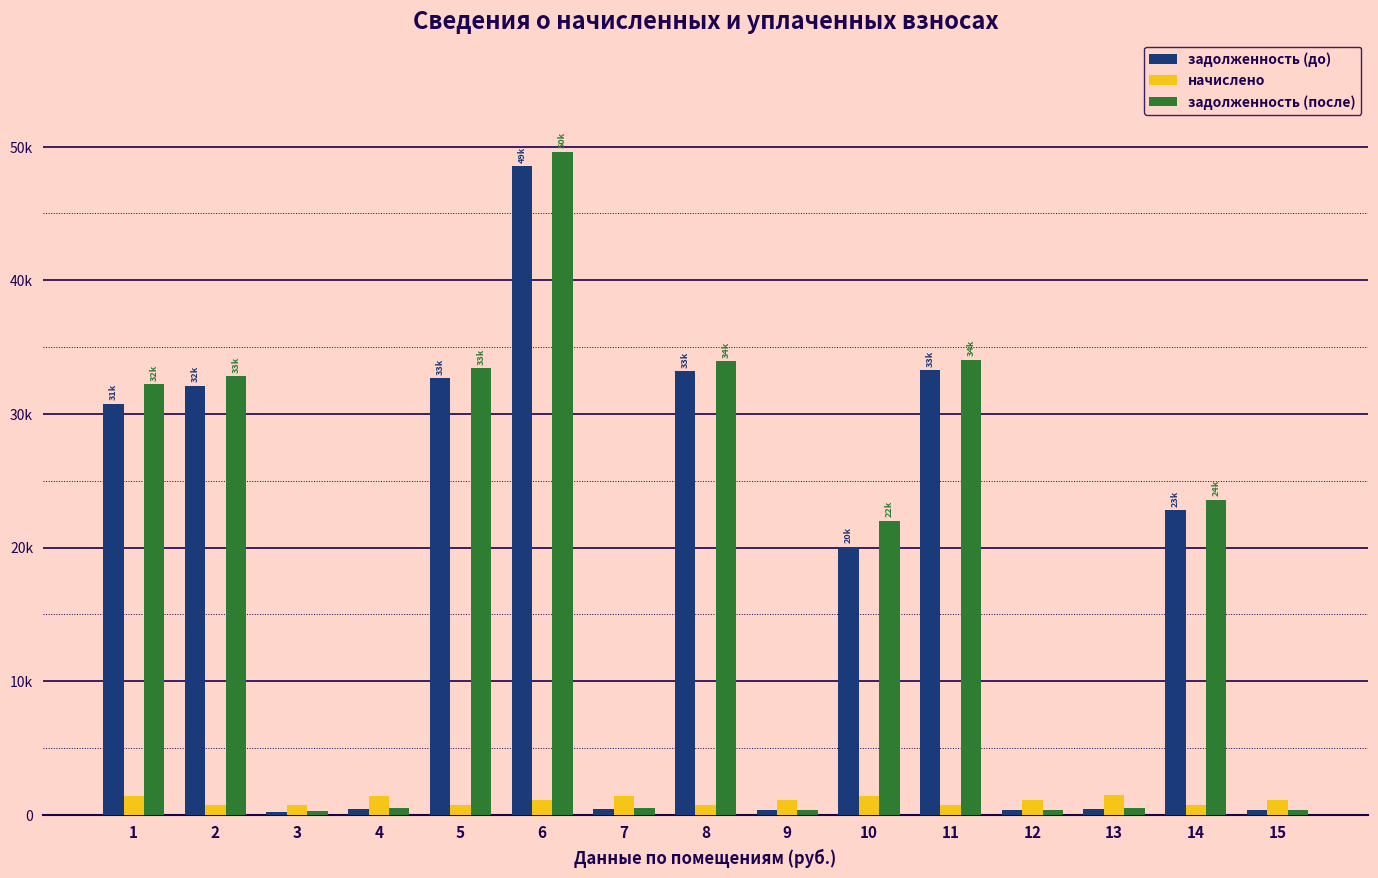

What are all the series names shown in the legend?

задолженность (до), начислено, задолженность (после)